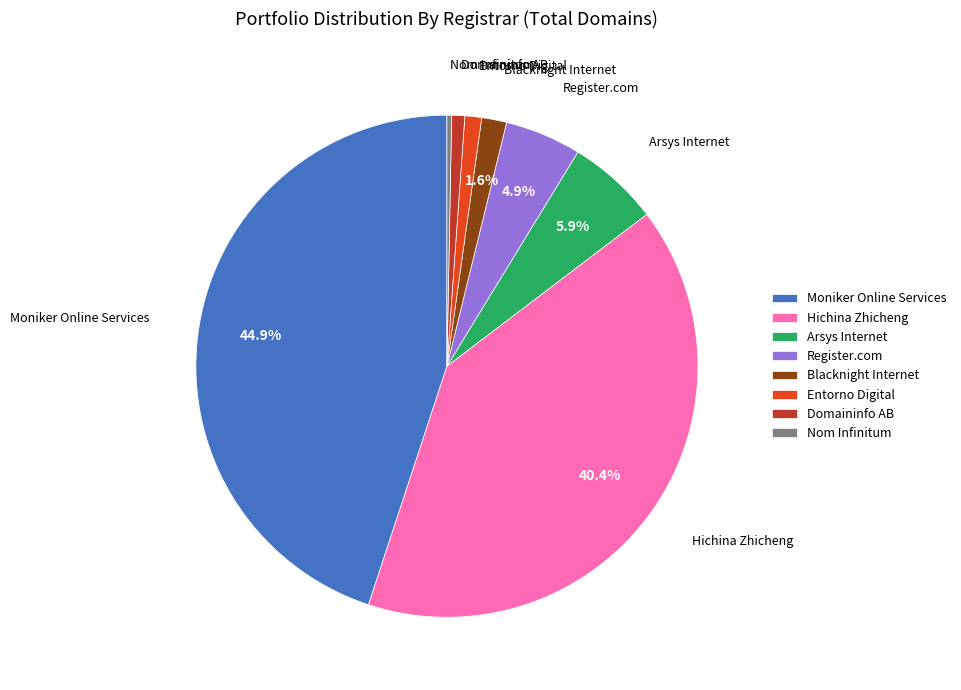

Between Nom Infinitum and Blacknight Internet, which is larger?

Blacknight Internet